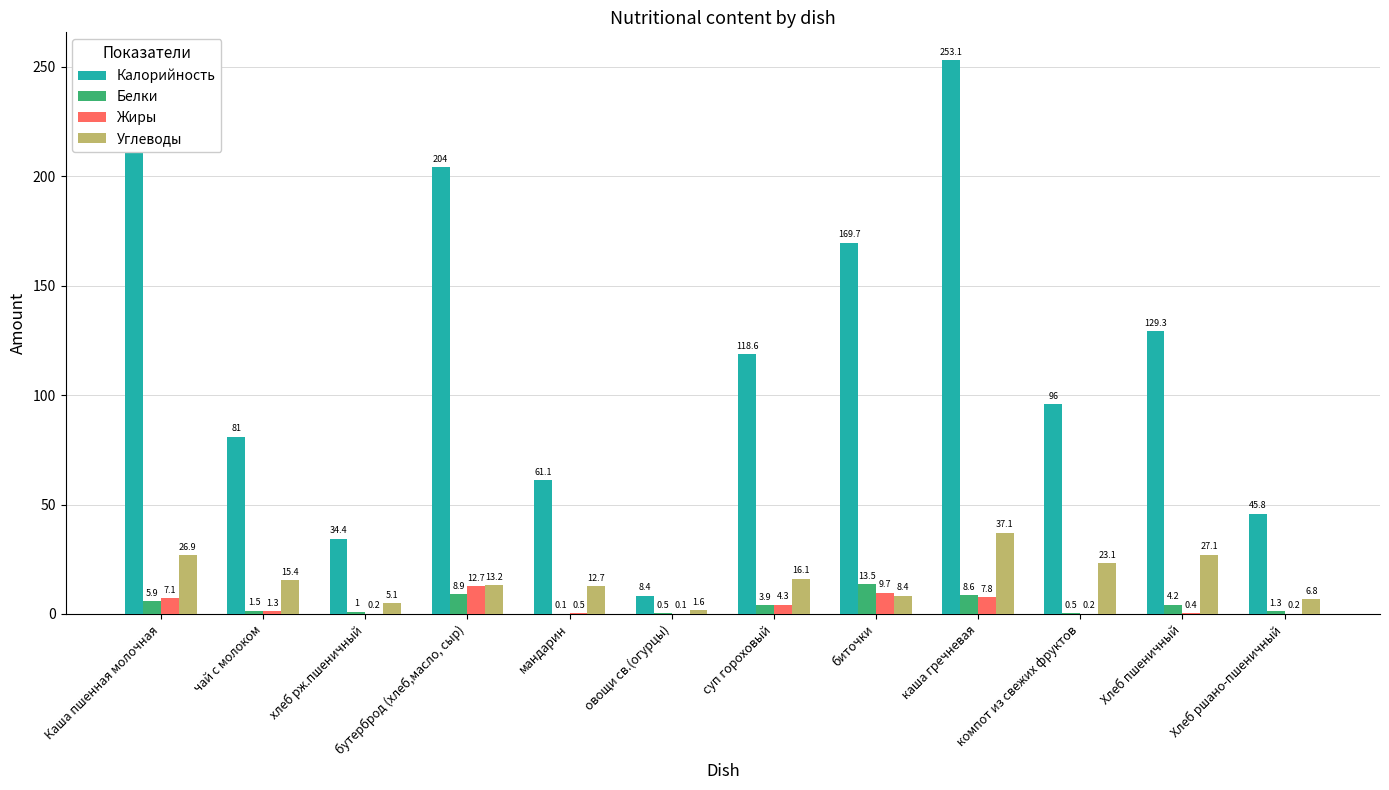

Reading right to left, what are all the values shown in this chart?

Калорийность: Хлеб ршано-пшеничный=45.8	Хлеб пшеничный=129.3	компот из свежих фруктов=96.0	каша гречневая=253.1	биточки=169.7	суп гороховый=118.6	овощи св.(огурцы)=8.4	мандарин=61.1	бутерброд (хлеб,масло, сыр)=204.0	хлеб рж.пшеничный=34.4	чай с молоком=81.0	Каша пшенная молочная=212.7
Белки: Хлеб ршано-пшеничный=1.3	Хлеб пшеничный=4.2	компот из свежих фруктов=0.5	каша гречневая=8.6	биточки=13.5	суп гороховый=3.9	овощи св.(огурцы)=0.5	мандарин=0.1	бутерброд (хлеб,масло, сыр)=8.9	хлеб рж.пшеничный=1.0	чай с молоком=1.5	Каша пшенная молочная=5.9
Жиры: Хлеб ршано-пшеничный=0.2	Хлеб пшеничный=0.4	компот из свежих фруктов=0.2	каша гречневая=7.8	биточки=9.7	суп гороховый=4.3	овощи св.(огурцы)=0.1	мандарин=0.5	бутерброд (хлеб,масло, сыр)=12.7	хлеб рж.пшеничный=0.2	чай с молоком=1.3	Каша пшенная молочная=7.1
Углеводы: Хлеб ршано-пшеничный=6.8	Хлеб пшеничный=27.1	компот из свежих фруктов=23.1	каша гречневая=37.1	биточки=8.4	суп гороховый=16.1	овощи св.(огурцы)=1.6	мандарин=12.7	бутерброд (хлеб,масло, сыр)=13.2	хлеб рж.пшеничный=5.1	чай с молоком=15.4	Каша пшенная молочная=26.9